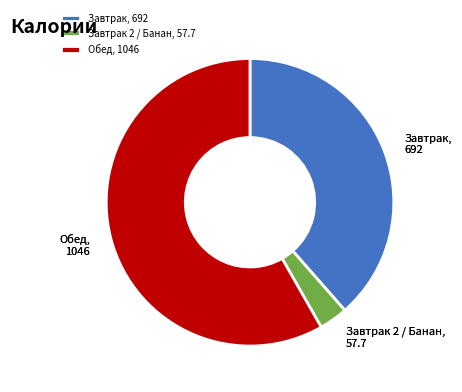

Which has a higher value, Завтрак 2 / Банан or Завтрак?

Завтрак